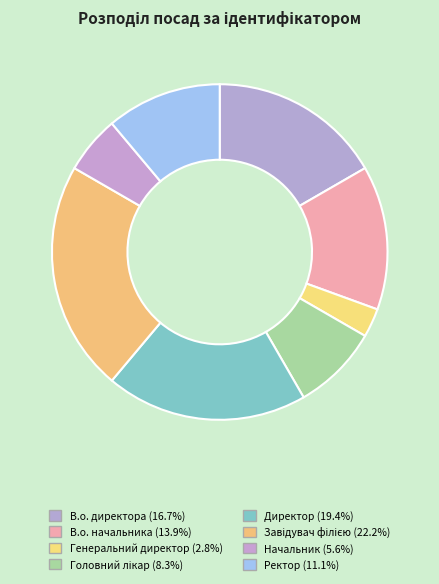

True or false: В.о. директора accounts for 17% of the total.

True